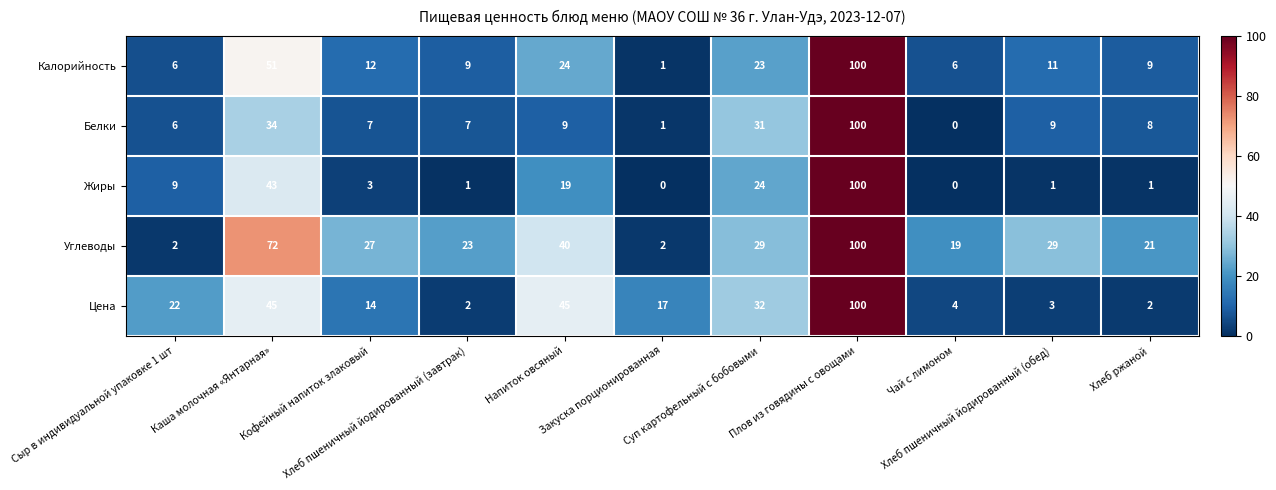

What is the sum of all Углеводы values?

364